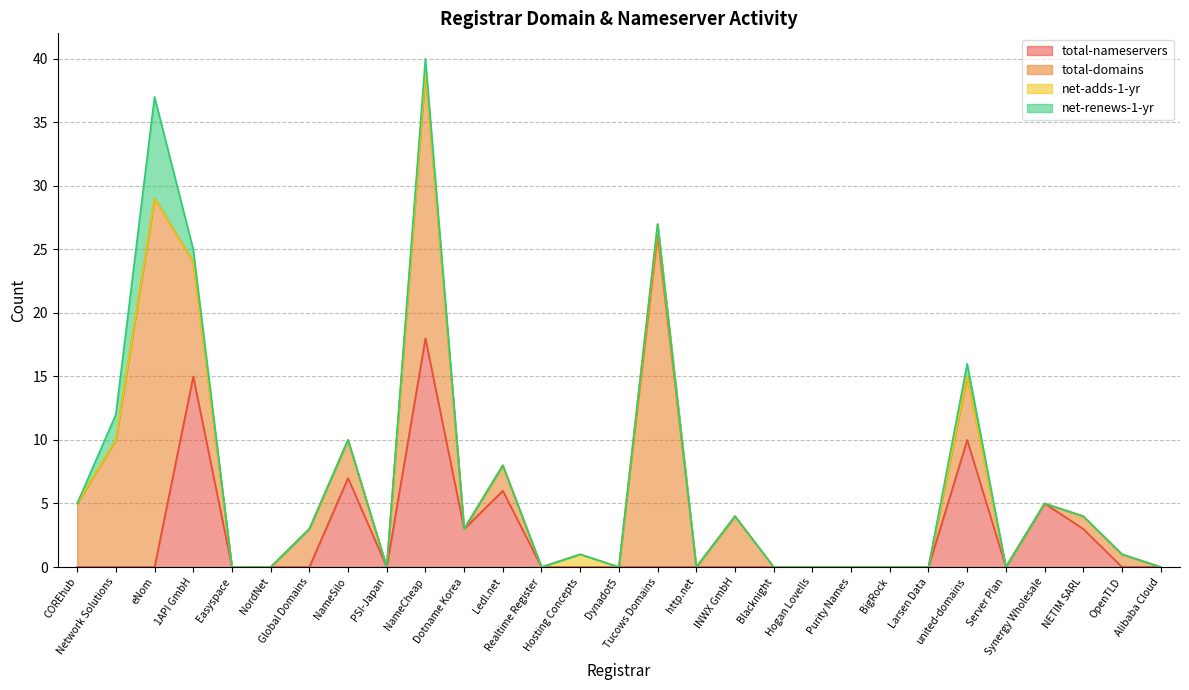

What is the difference between the total-nameservers values at NameCheap and NameSilo?

11